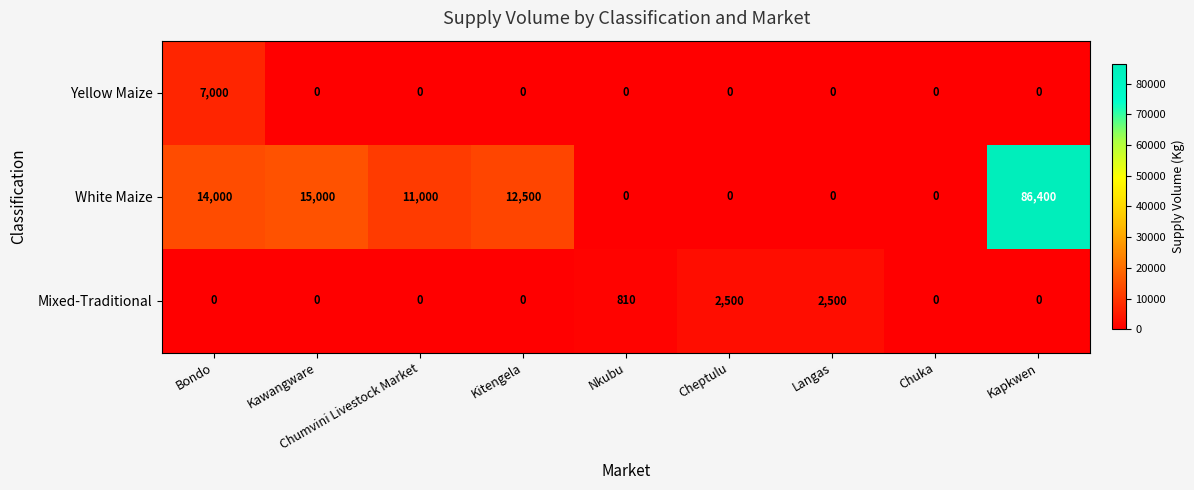

Which series has the widest spread of values?

White Maize